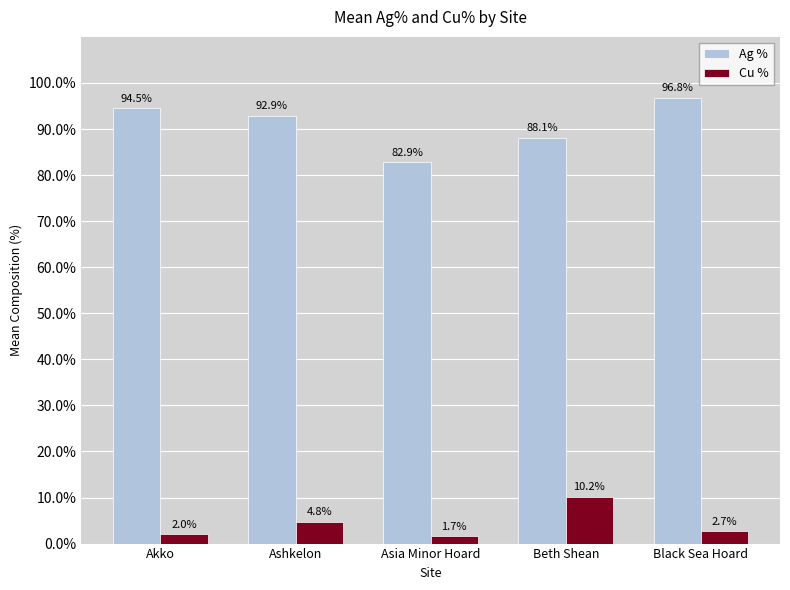

How many values in the Cu % series are below 2?

1